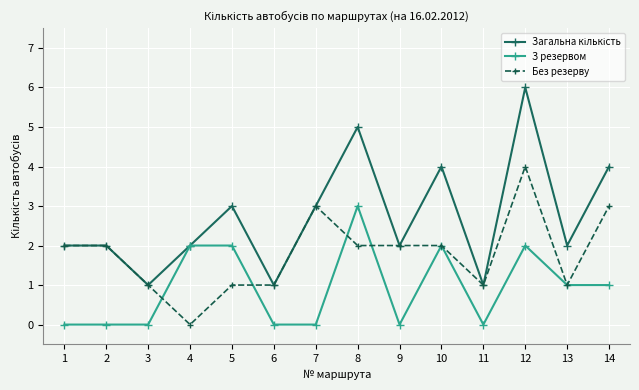

What is the greatest value displayed?

6